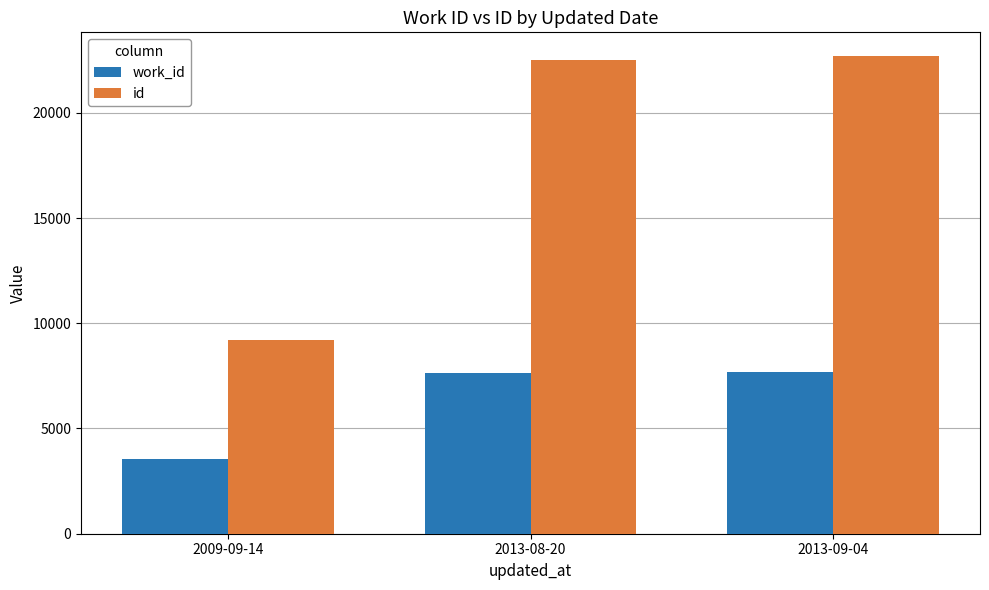

What is the difference between the maximum and minimum values in the id series?

13507